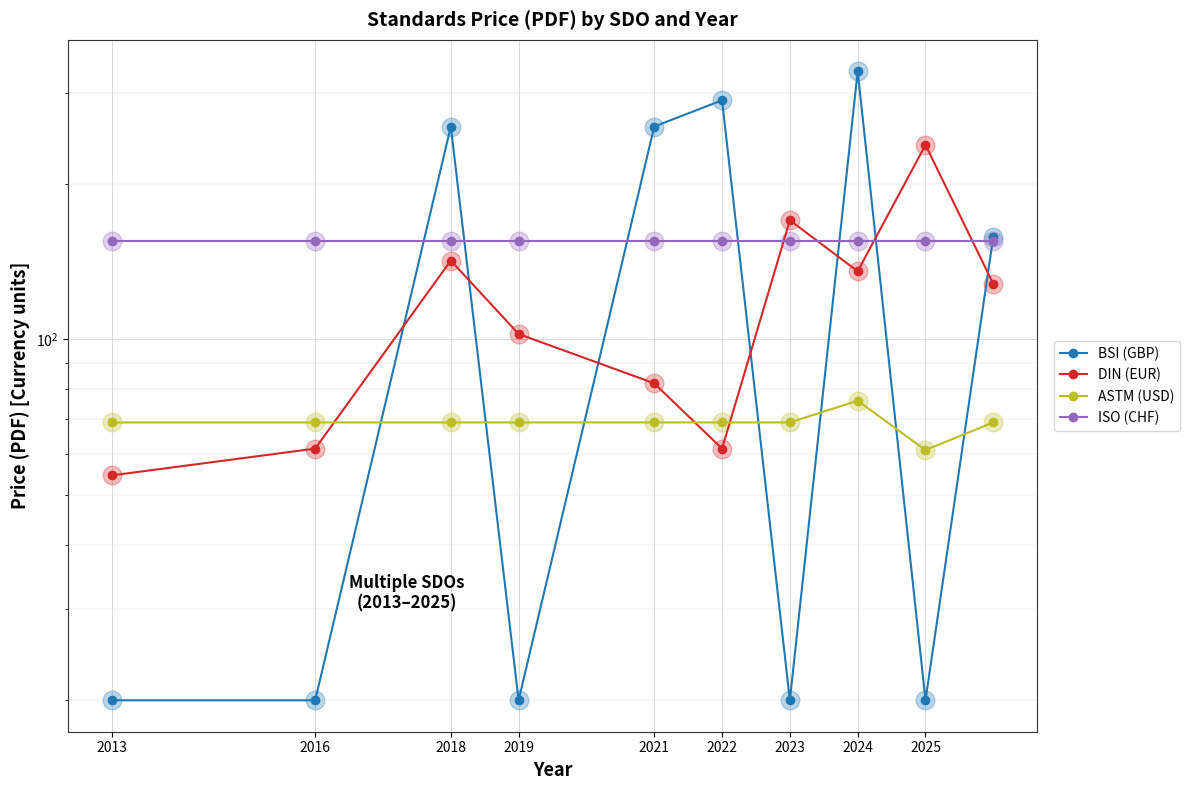

What is the total value across all series at 2019?

346.3